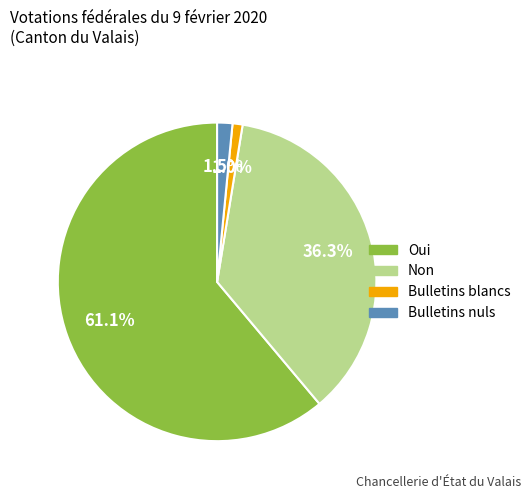

Does any single category account for the majority?

Yes